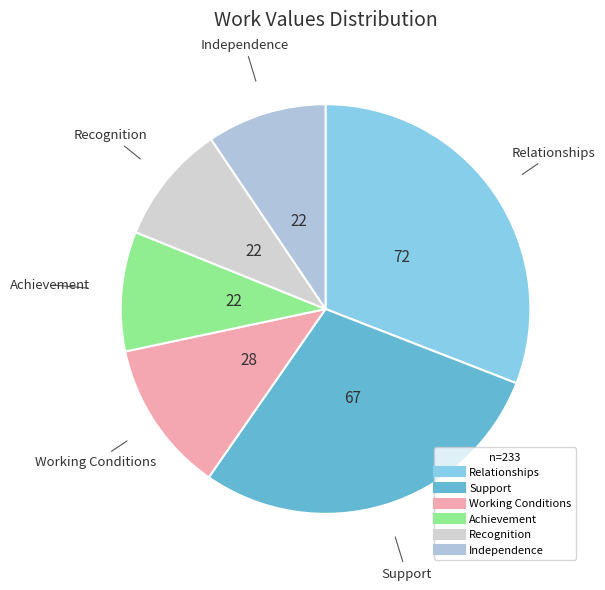

Which has a higher value, Relationships or Independence?

Relationships